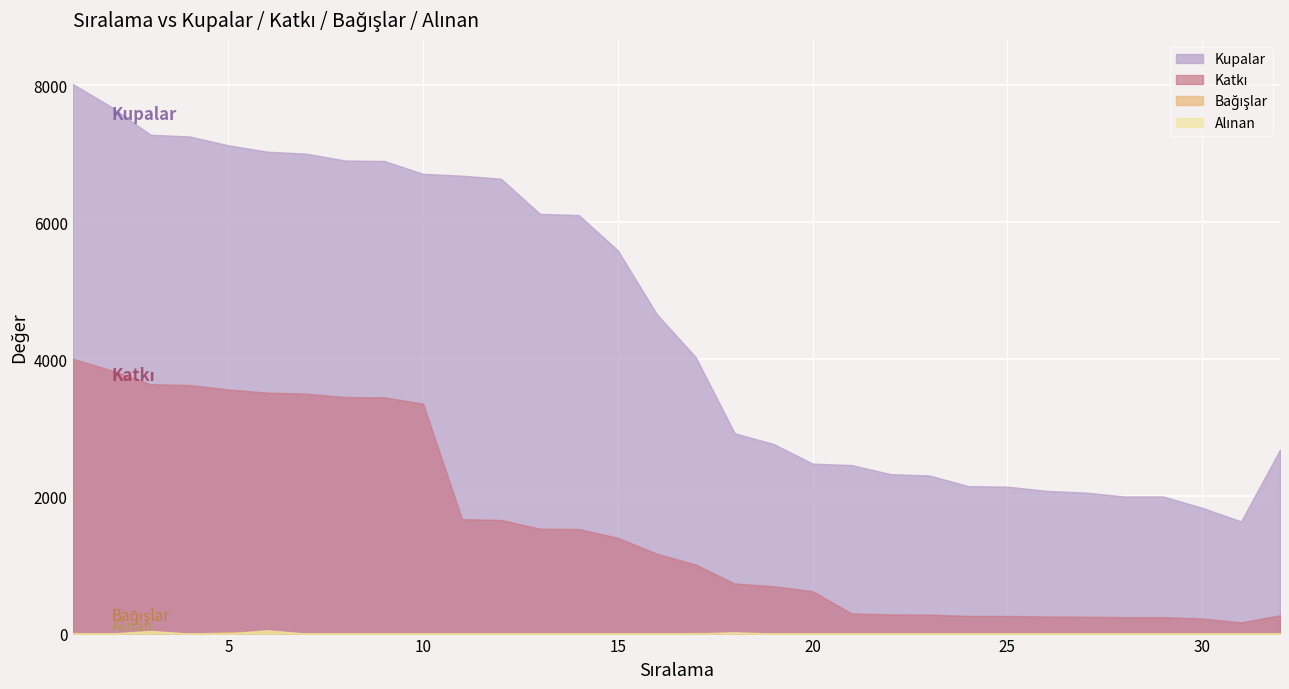

True or false: Katkı has more than 1 points higher than both neighbors.

False